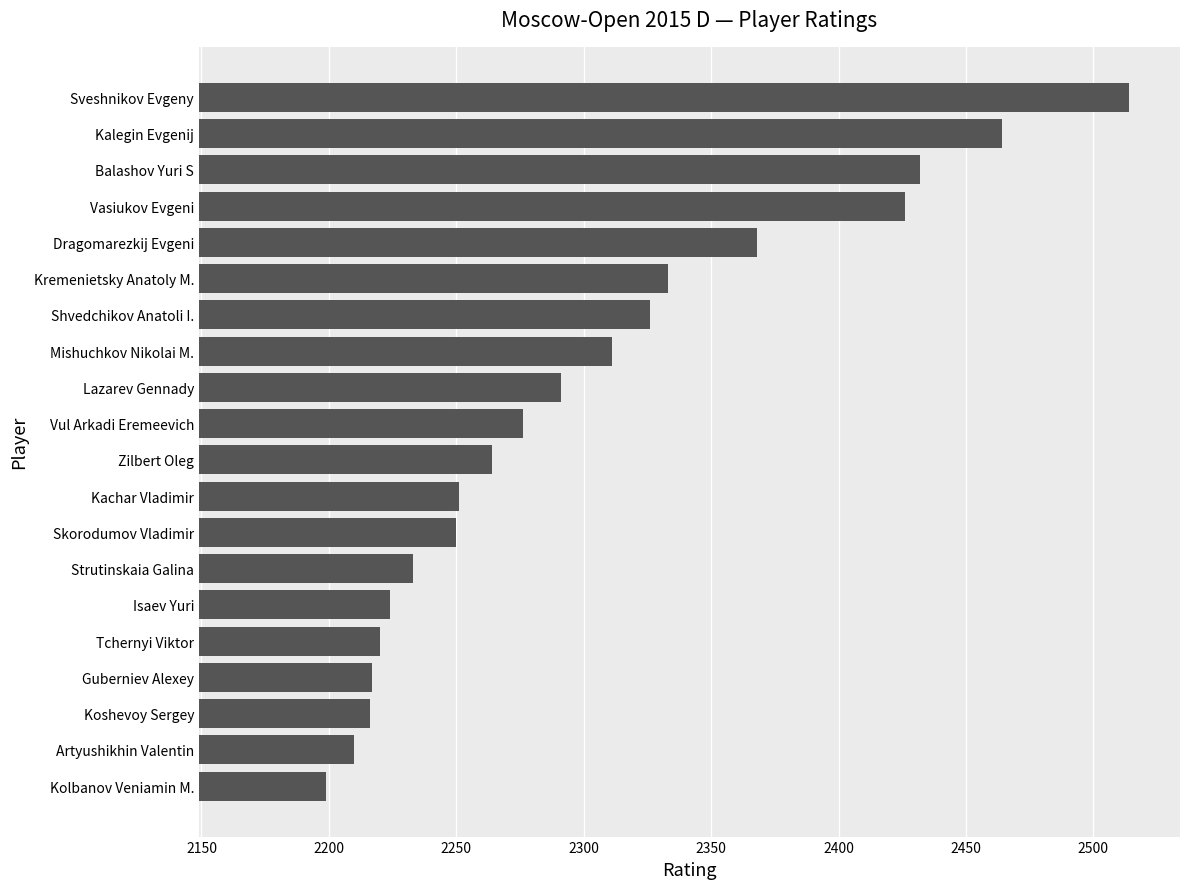

What is the difference between the second highest and minimum values?

265